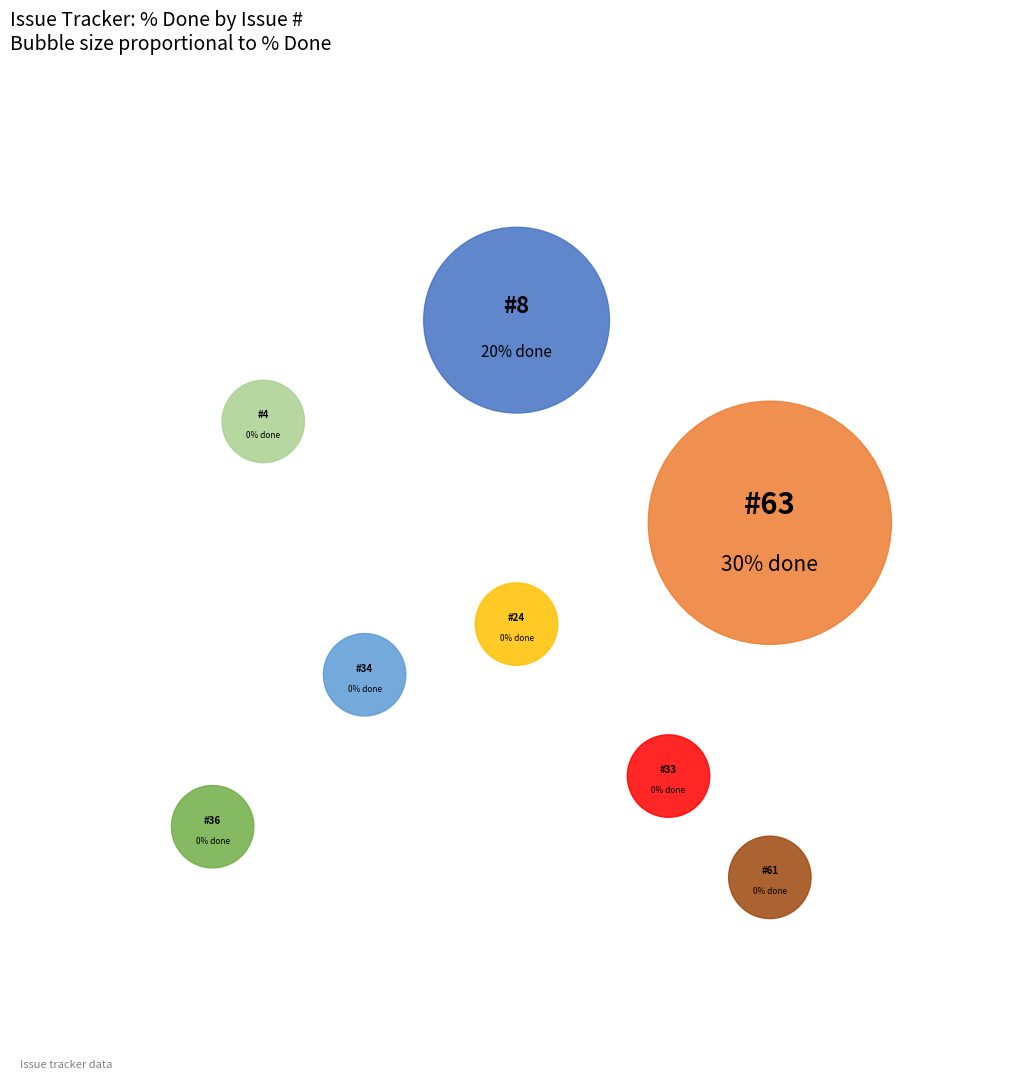

How much of the chart is everything except 8?

60.0%